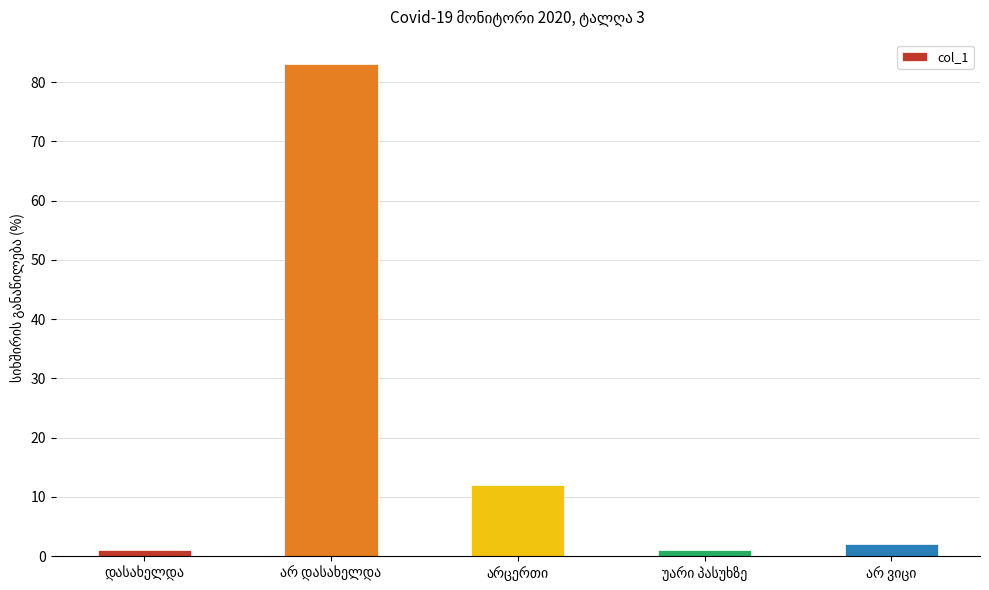

What is the difference between the second highest and second lowest values?

11